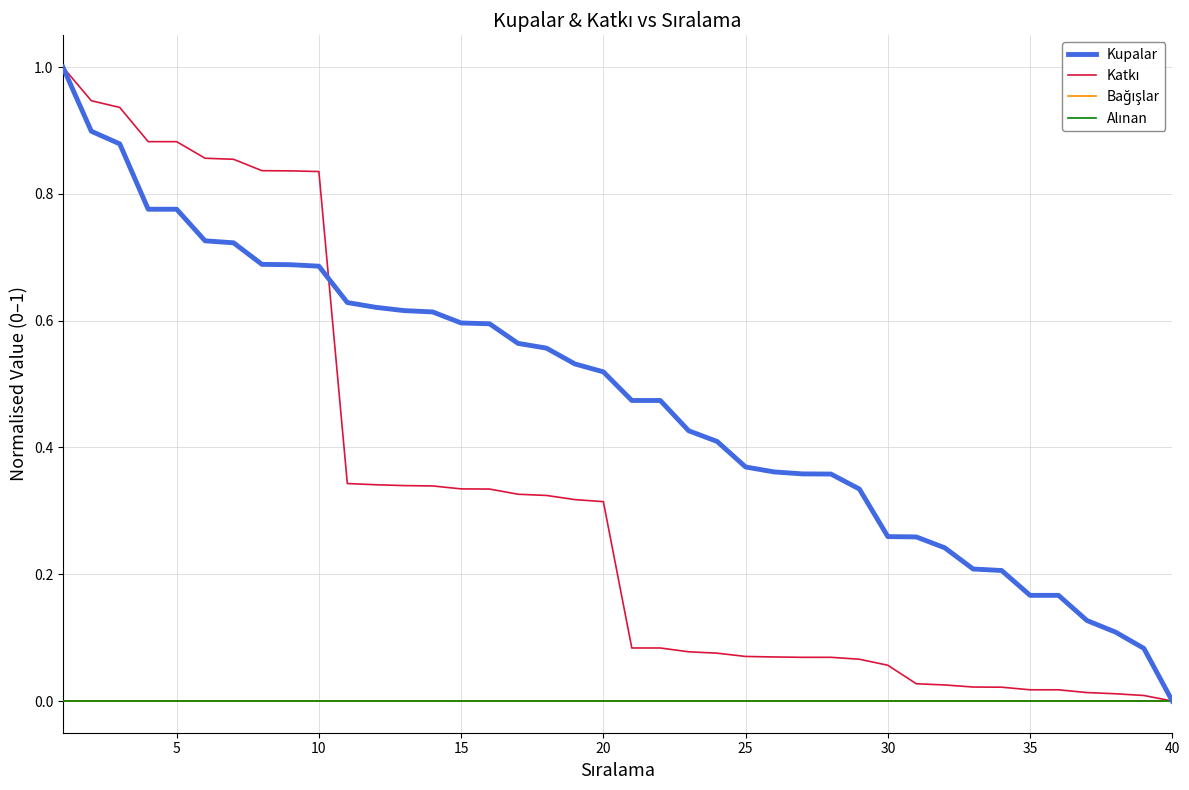

True or false: Bağışlar and Alınan cross at least once.

False